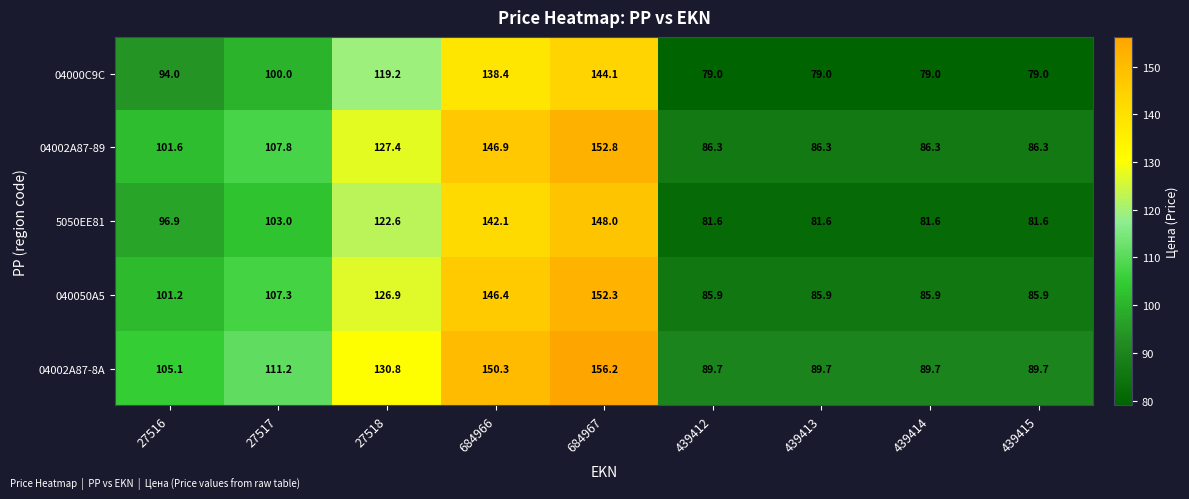

How many categories are shown in the chart?

9